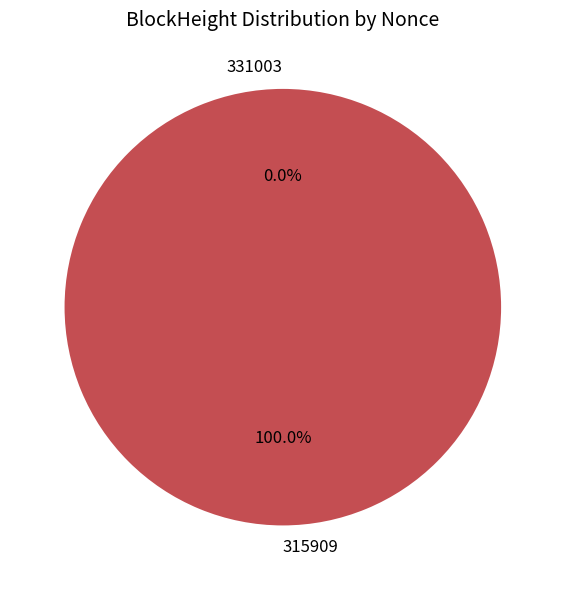

Count the number of slices in the pie.

2